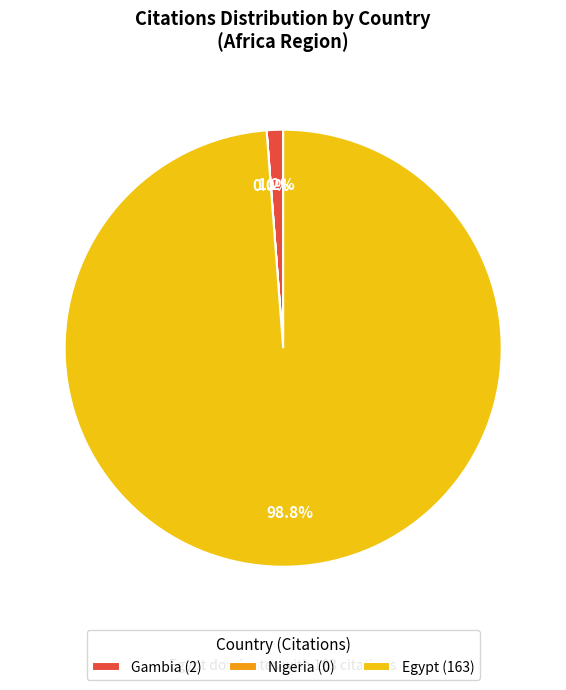

To the nearest percent, what portion does Gambia represent?

1%